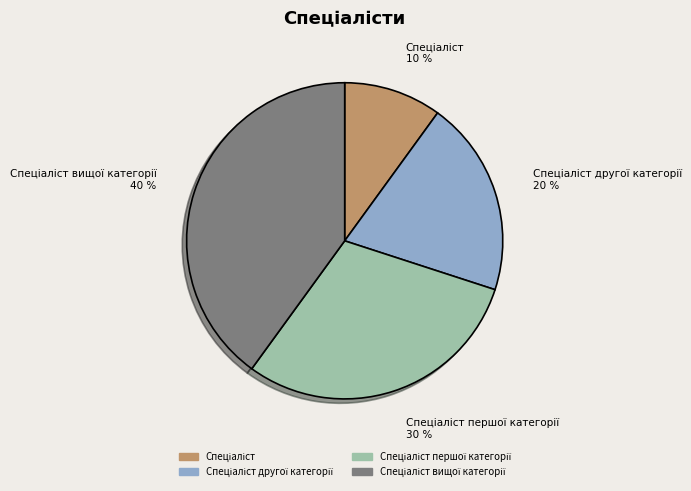

To the nearest percent, what is the difference between the largest and smallest slice percentages?

30%